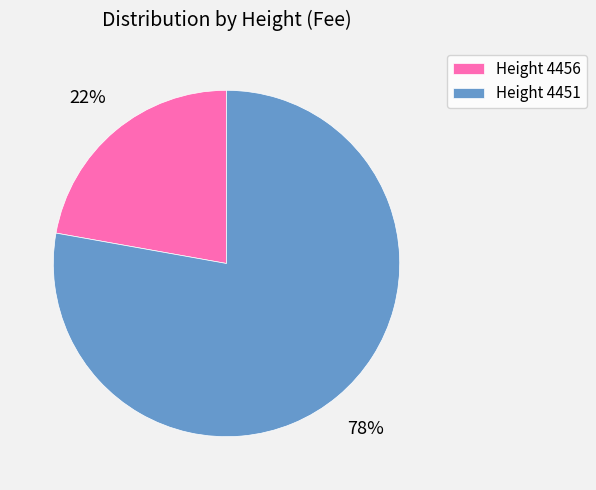

To the nearest percent, what percentage of the pie is Height 4451?

78%